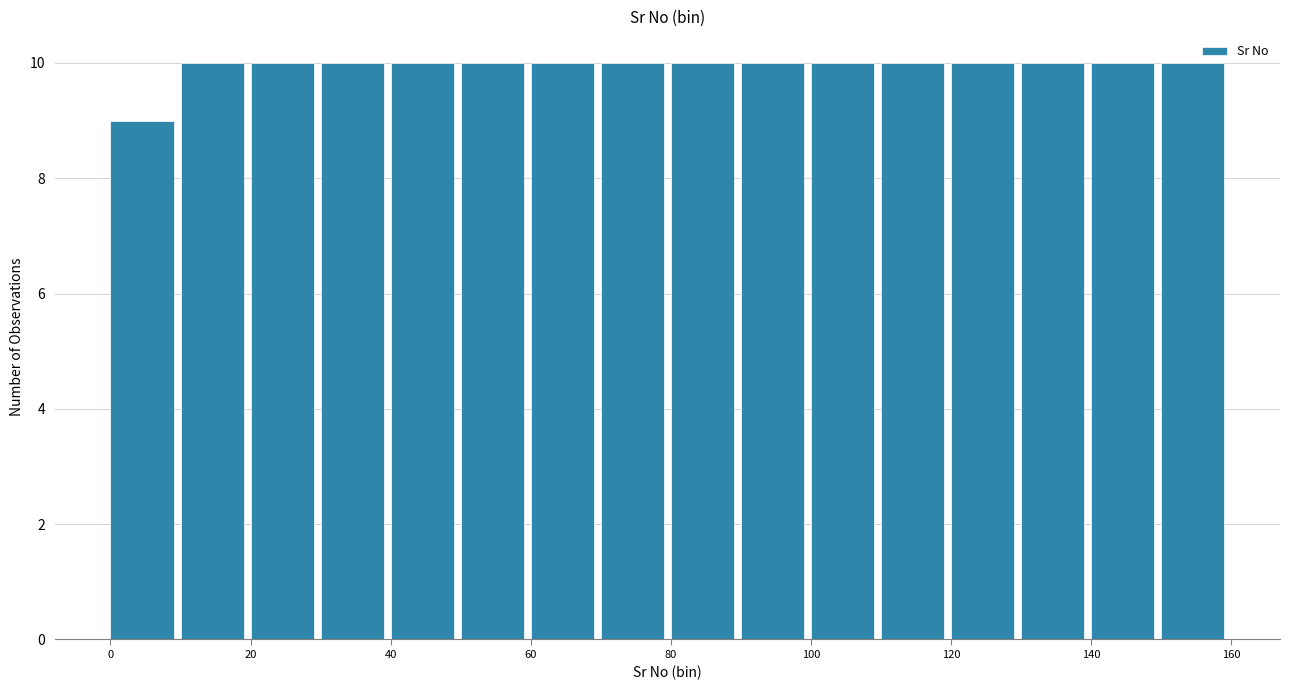

Reading left to right, transcribe this chart: for each bar, give the range it covers on the x-axis and its height. The values are not printed on the chart, so give them approximately, as read against the axis.

0 to 10: 9
10 to 20: 10
20 to 30: 10
30 to 40: 10
40 to 50: 10
50 to 60: 10
60 to 70: 10
70 to 80: 10
80 to 90: 10
90 to 100: 10
100 to 110: 10
110 to 120: 10
120 to 130: 10
130 to 140: 10
140 to 150: 10
150 to 160: 10